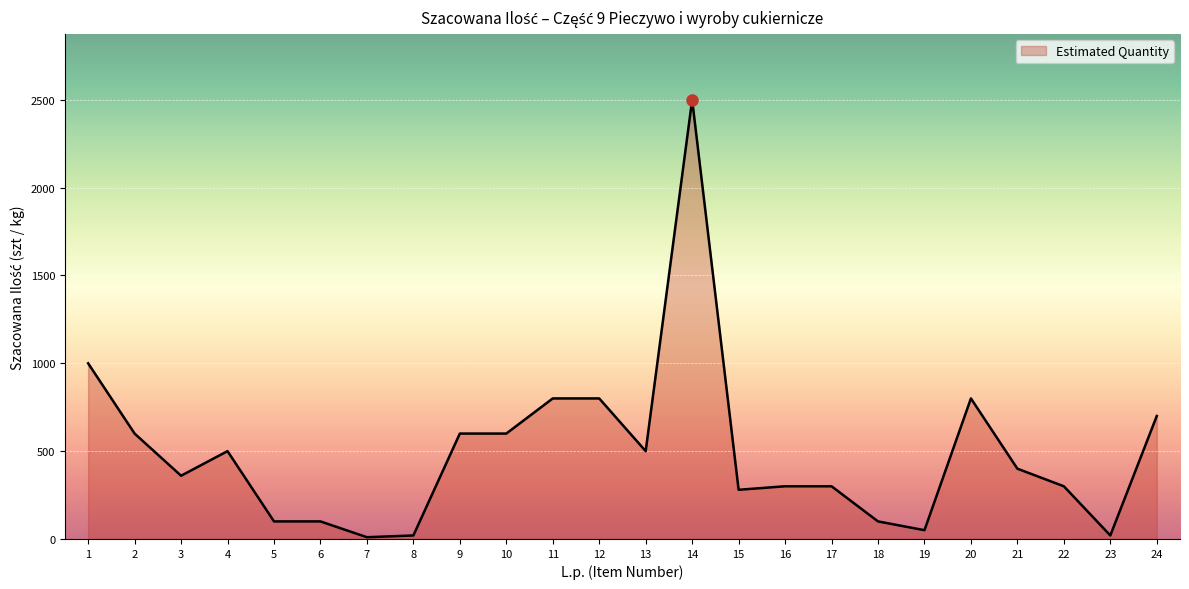

What is the maximum value shown in the chart?

2500